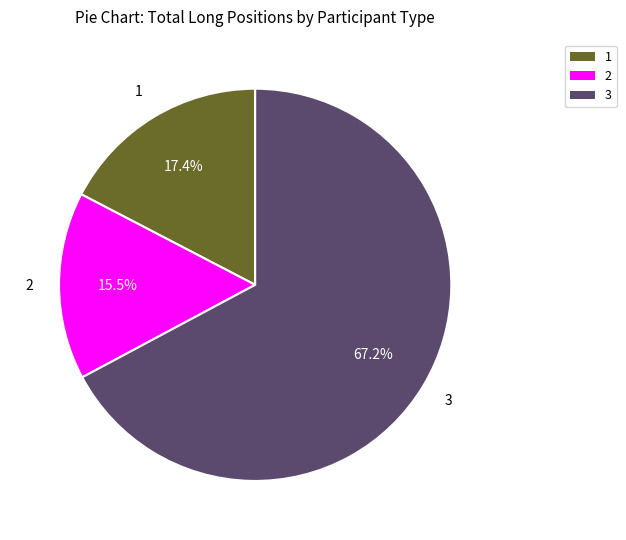

Does any single category account for the majority?

Yes